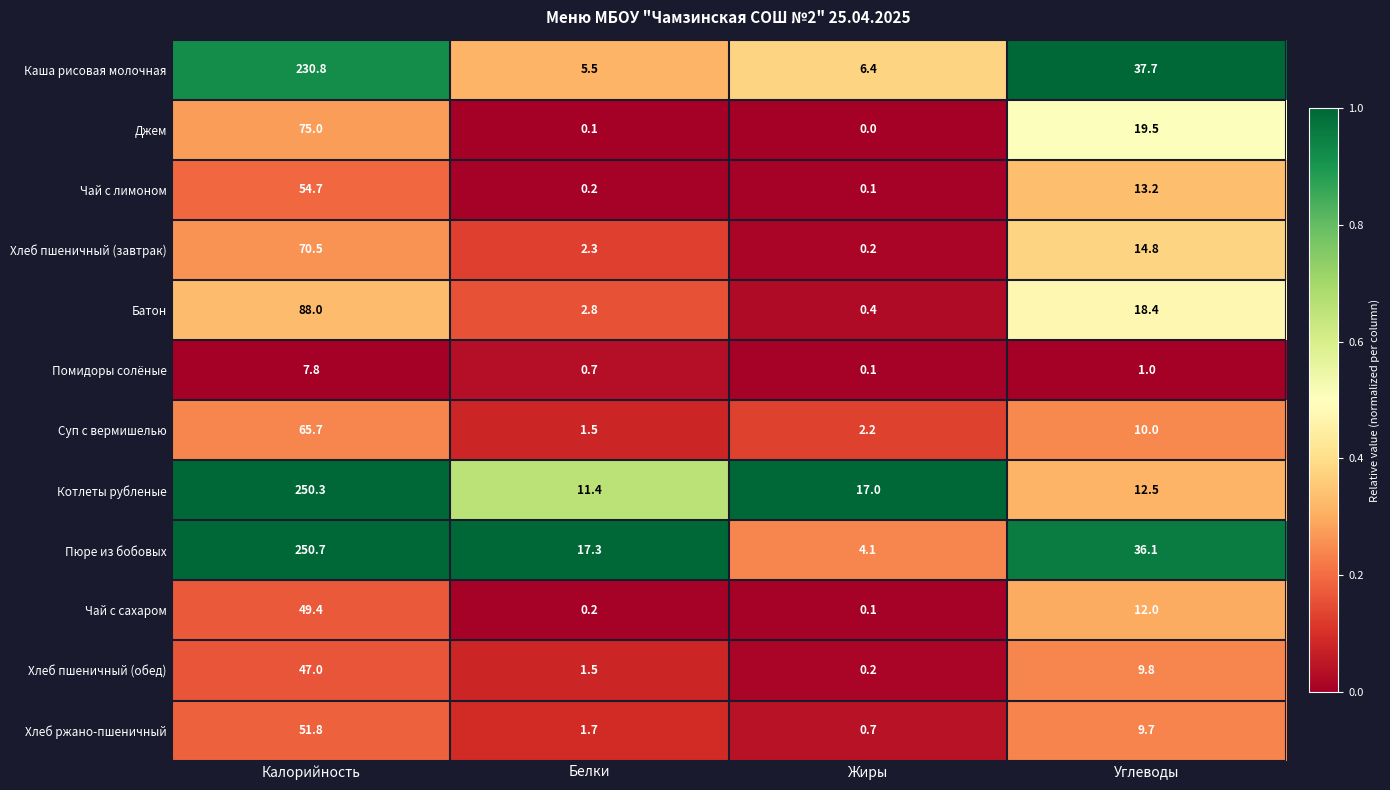

At how many categories does at least one series exceed 0?

4